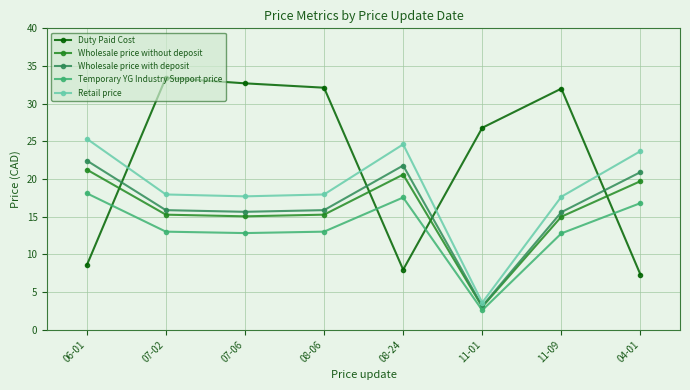

How many categories are shown in the chart?

8